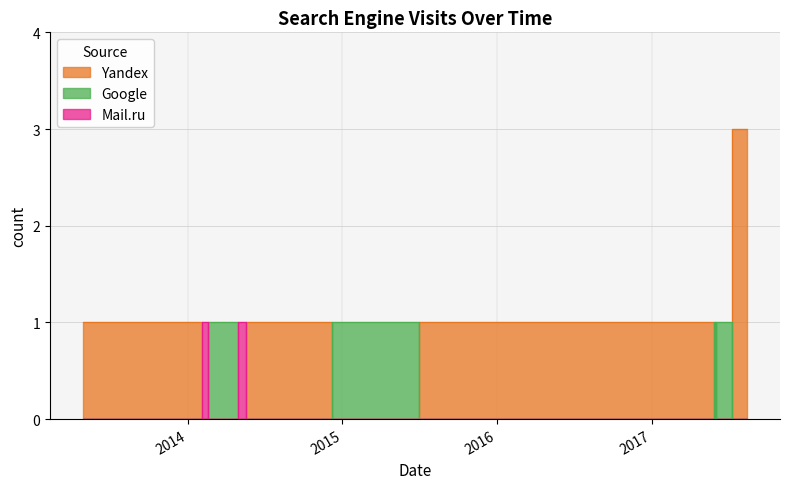

What is the approximate value of Yandex at 2013-04-28?

1